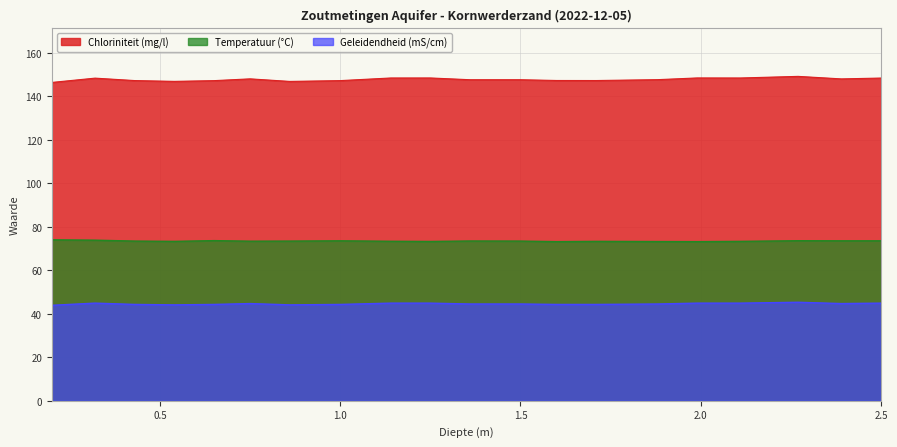

True or false: Geleidendheid (mS/cm) and Temperatuur (°C) cross at least once.

False